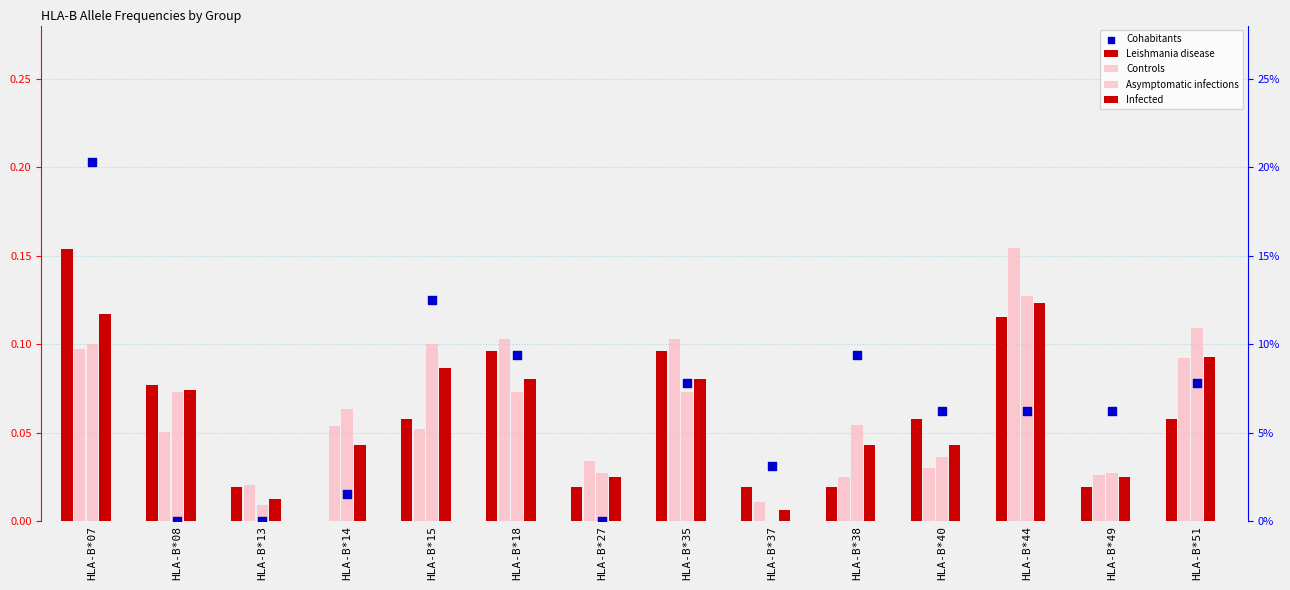

At how many categories does at least one series exceed 0?

14